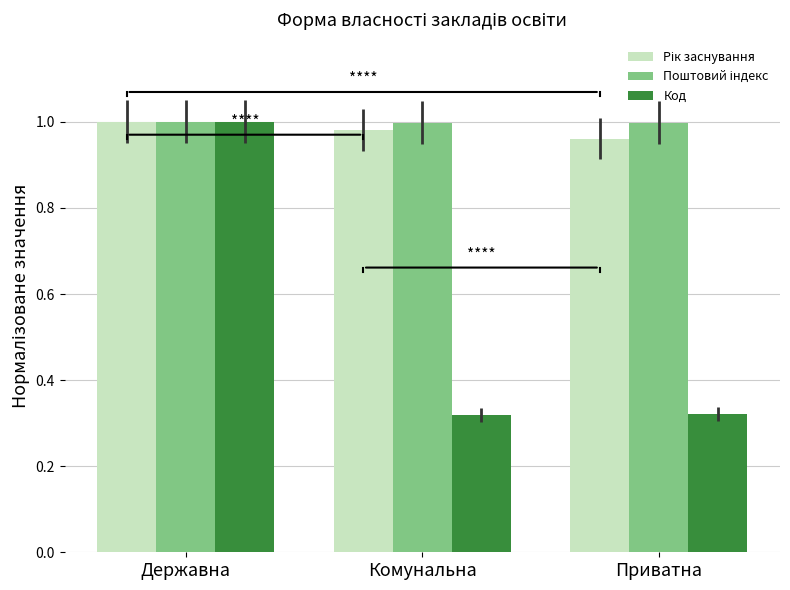

Which series changed the most between Державна and Комунальна?

Код